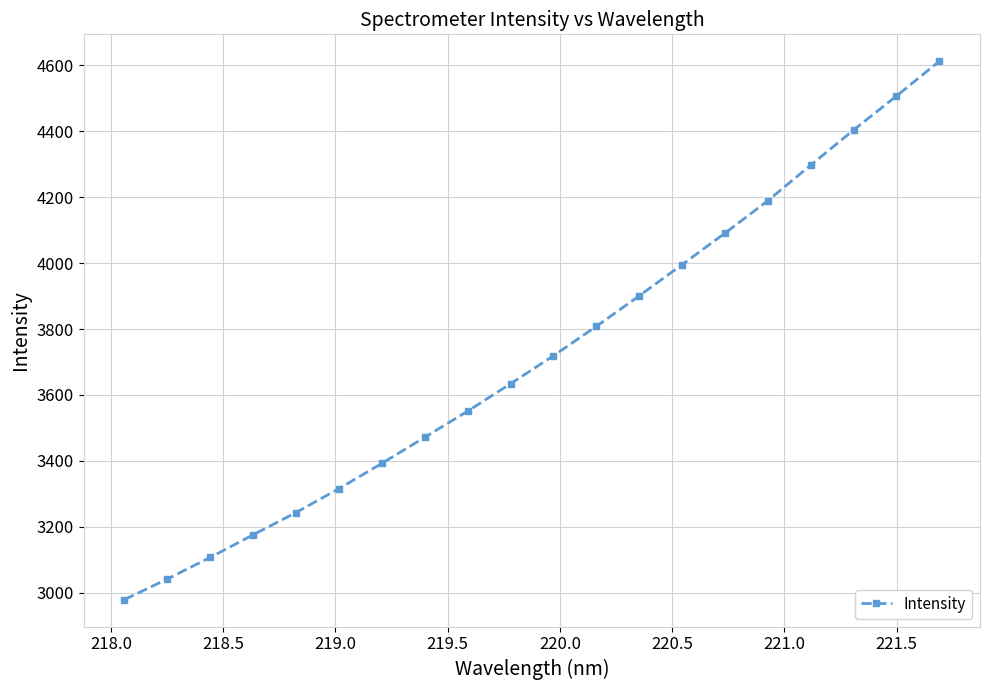

What is the minimum value shown in the chart?

2978.6